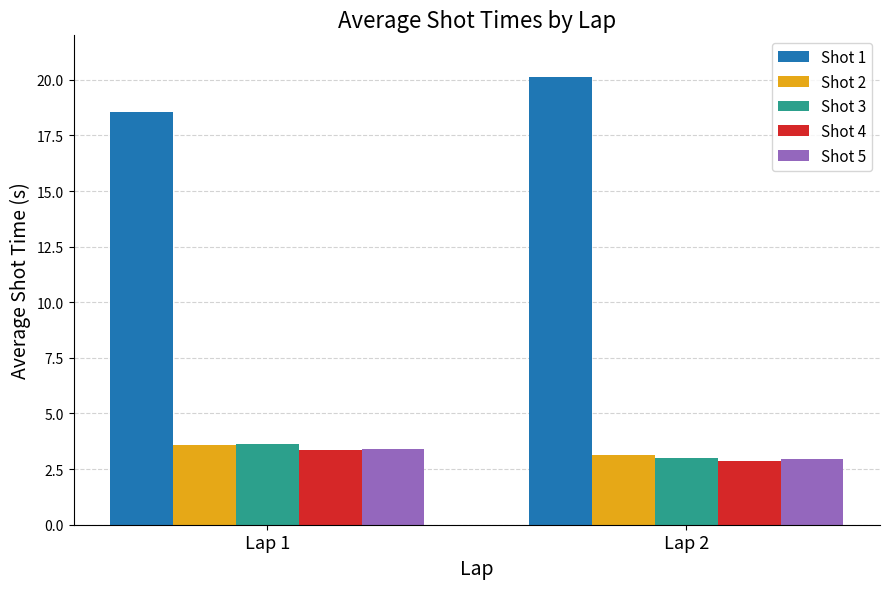

What is the sum of all Shot 5 values?

6.4